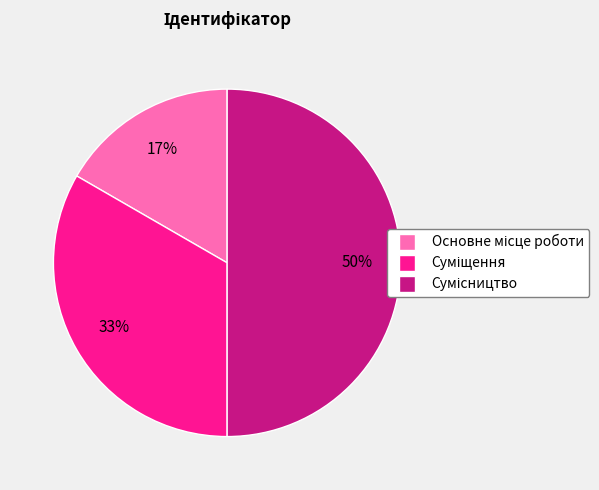

To the nearest percent, what is the average slice percentage?

33%